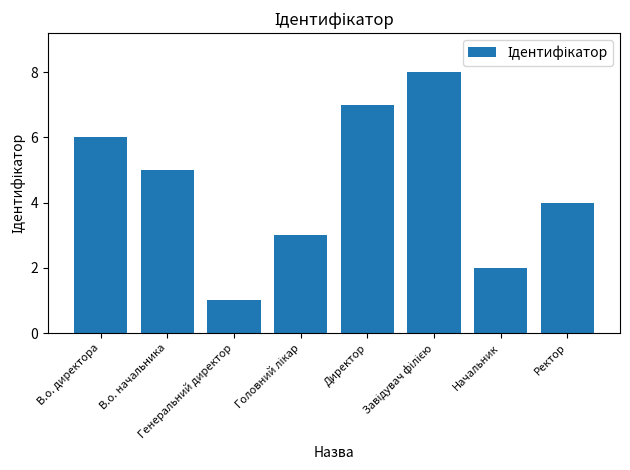

What is the value of the 1st bar from the left?

6